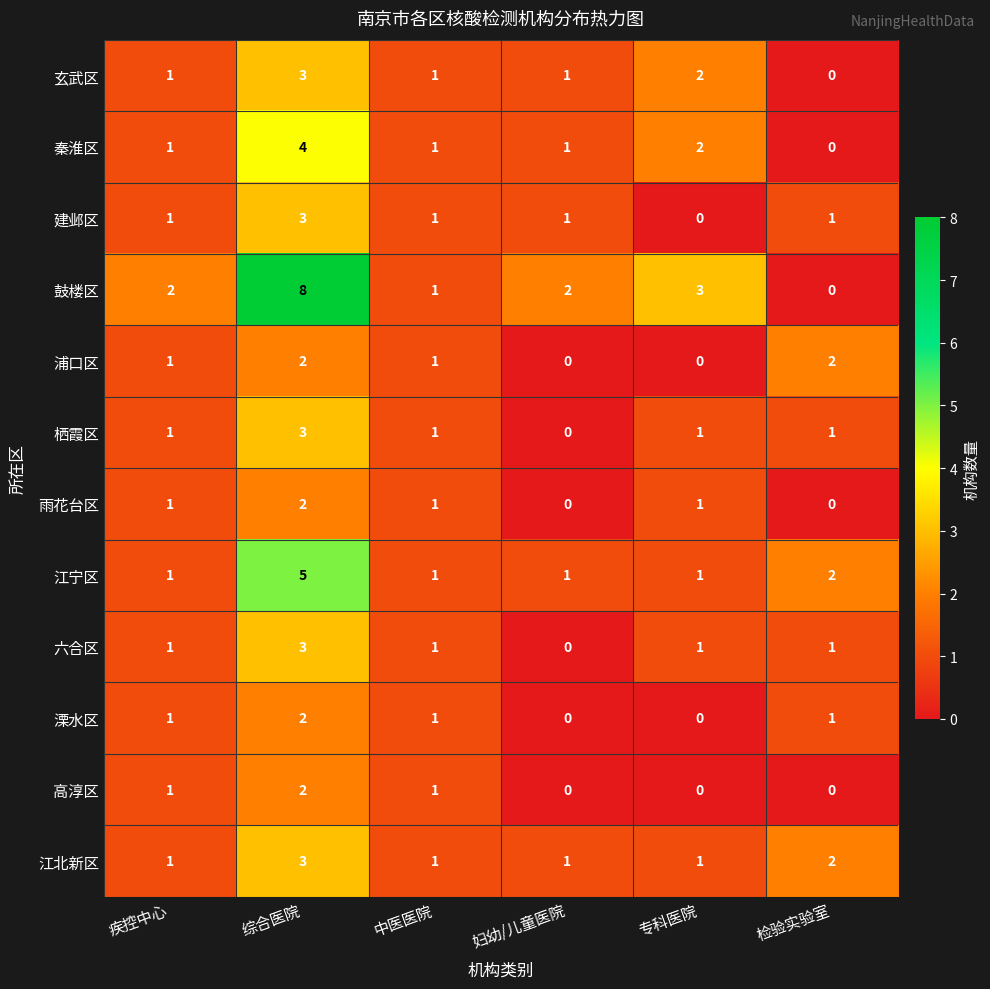

What is the maximum value shown in the chart?

8